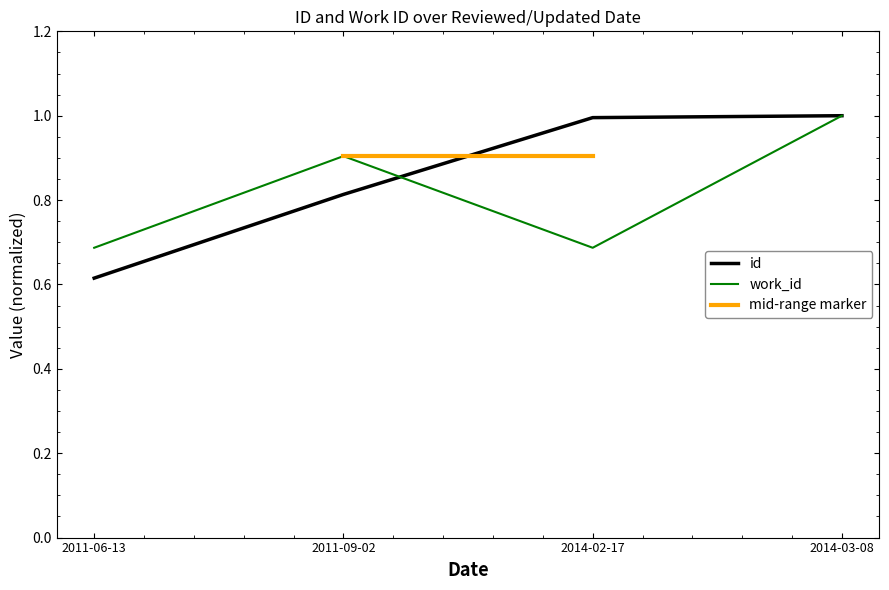

What is the highest value of the work_id series?

1.0